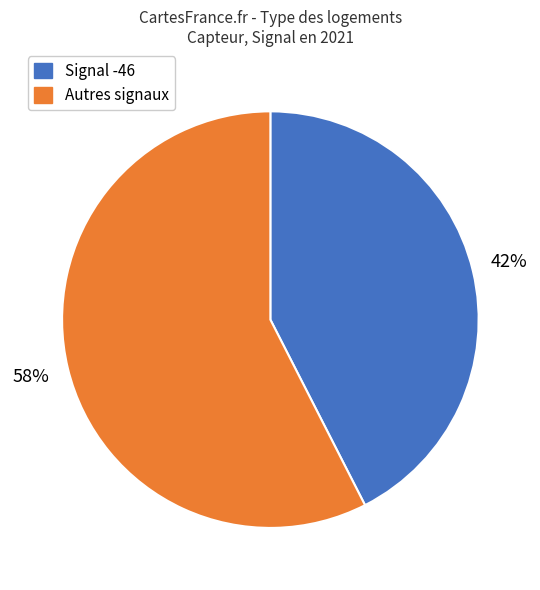

Is there a majority slice in this chart?

Yes